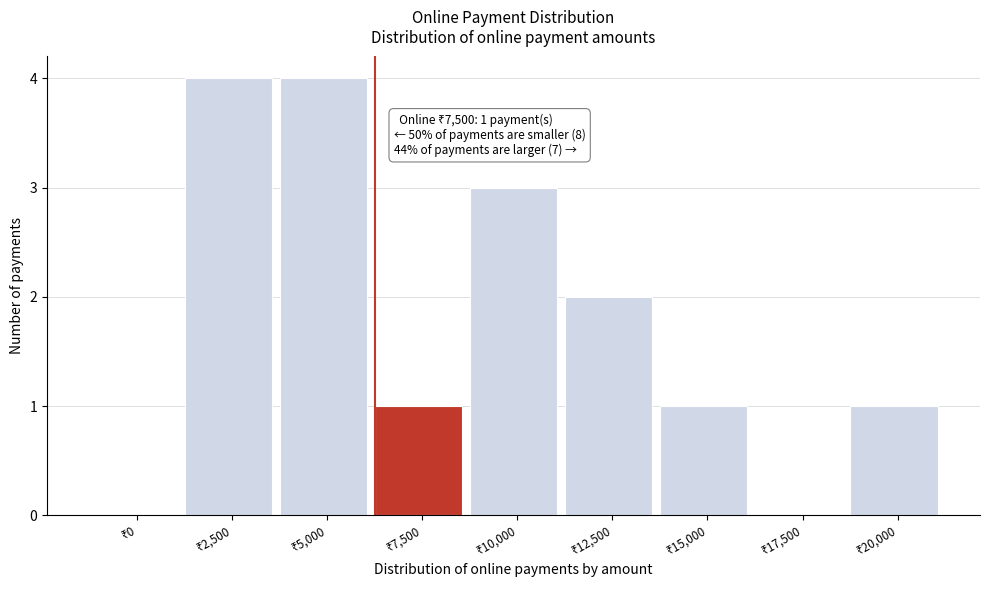

What is the maximum value shown in the chart?

4